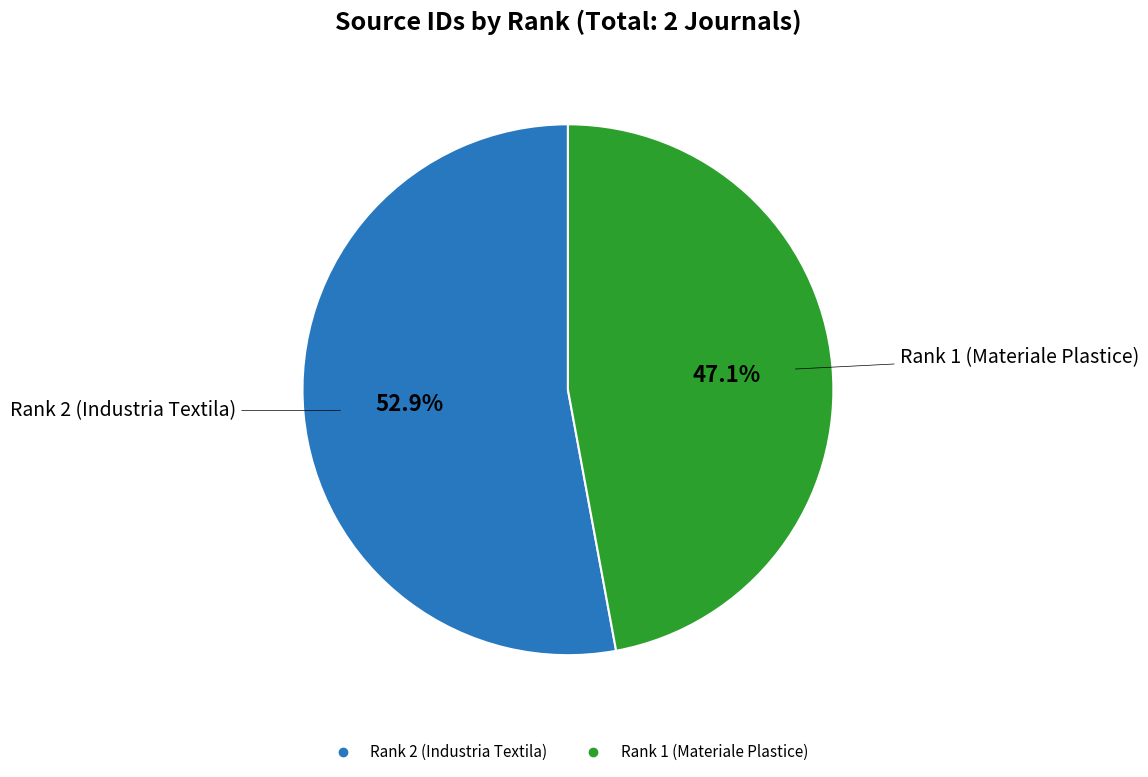

What percentage do Rank 1 (Materiale Plastice) and Rank 2 (Industria Textila) together represent?

100.0%